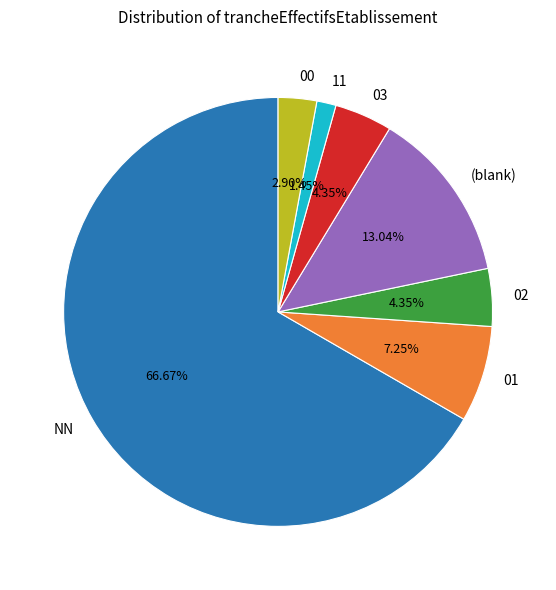

Which has a higher value, (blank) or NN?

NN